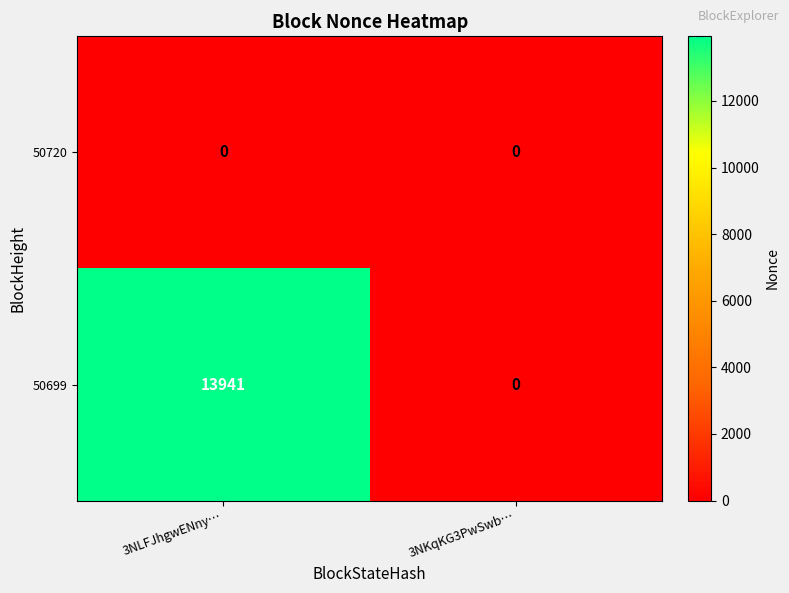

Rank the series at 3NLFJhgwENny… from highest to lowest value.

50699, 50720